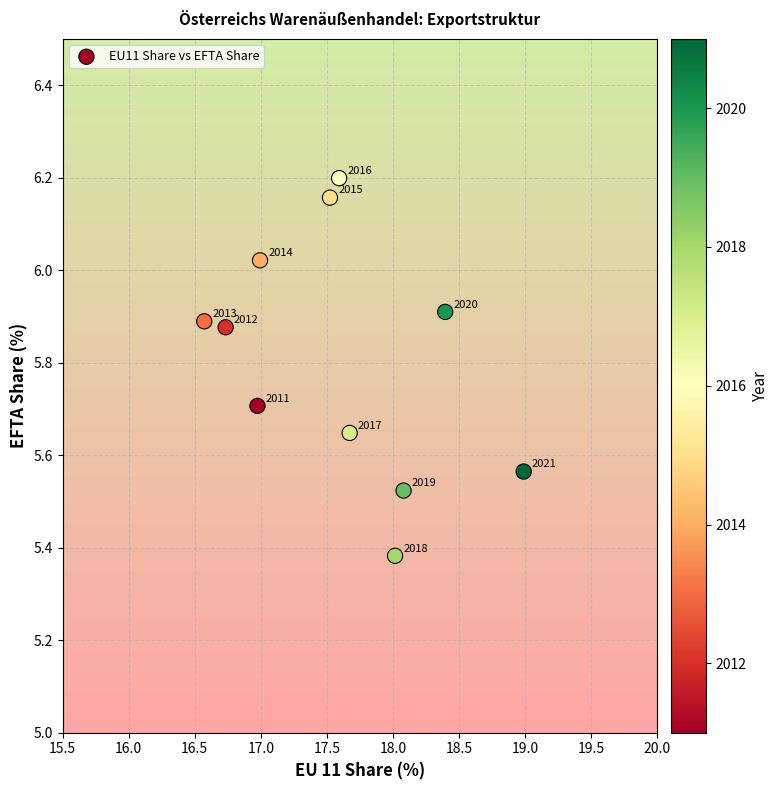

What is the average X value?

17.6